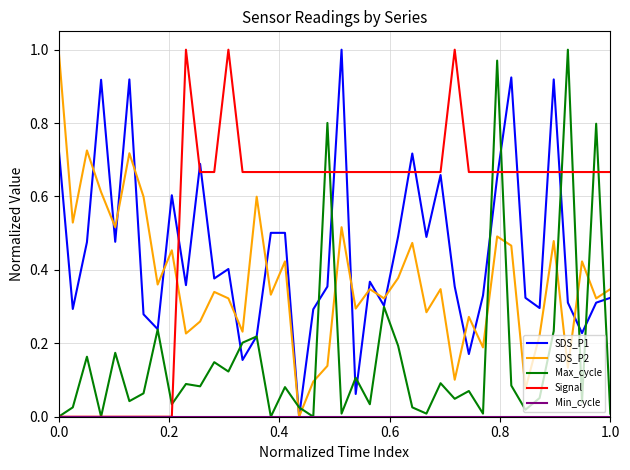

Which series has the largest total across all categories?

Signal